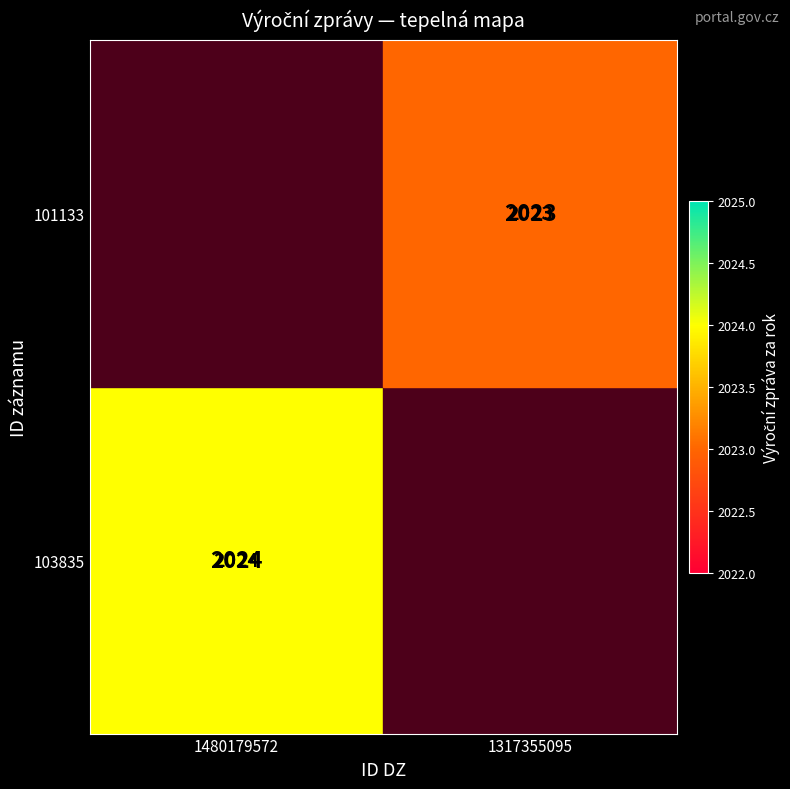

What is the smallest value displayed?

2021